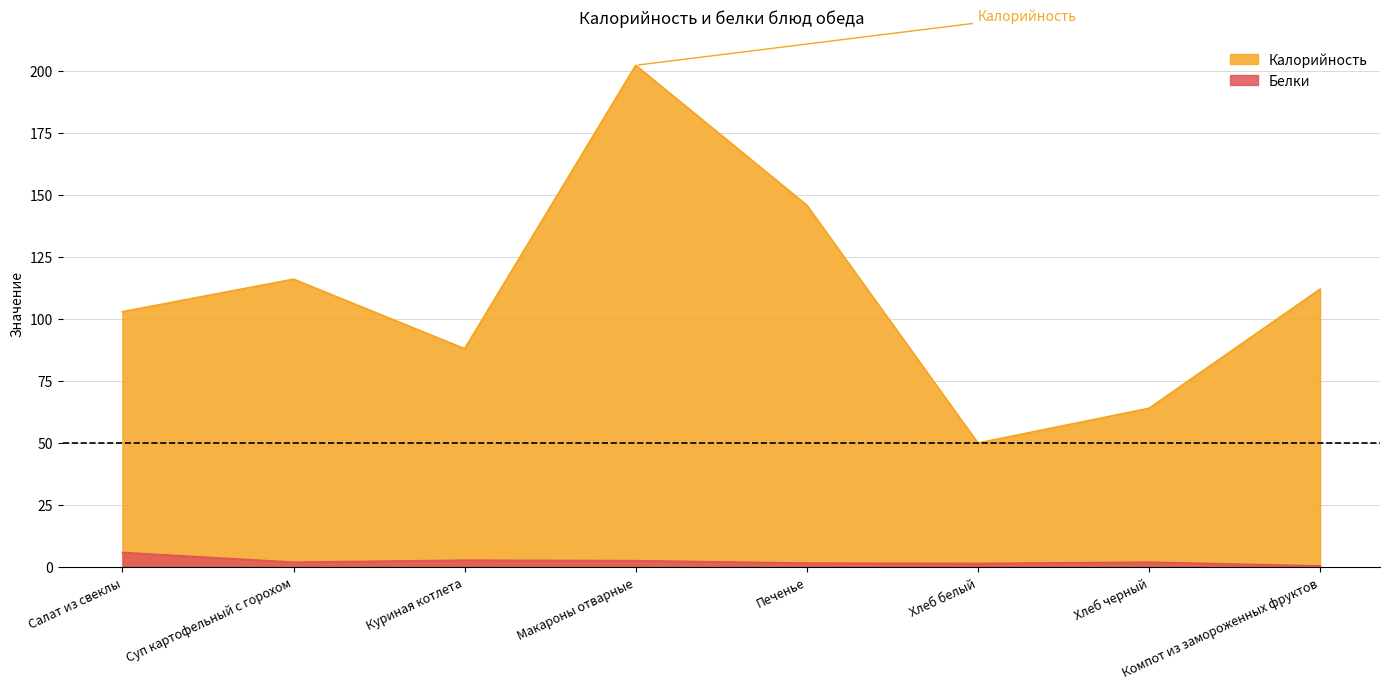

Rank the categories by Калорийность value from highest to lowest.

Макароны отварные, Печенье, Суп картофельный с горохом, Компот из замороженных фруктов, Салат из свеклы, Куриная котлета, Хлеб черный, Хлеб белый